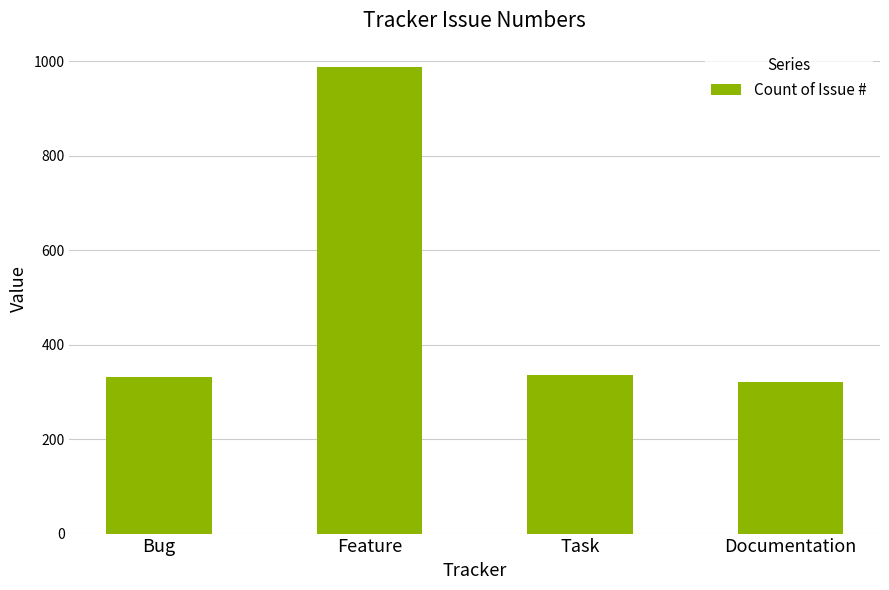

Is it true that the value at Task is 336?

True